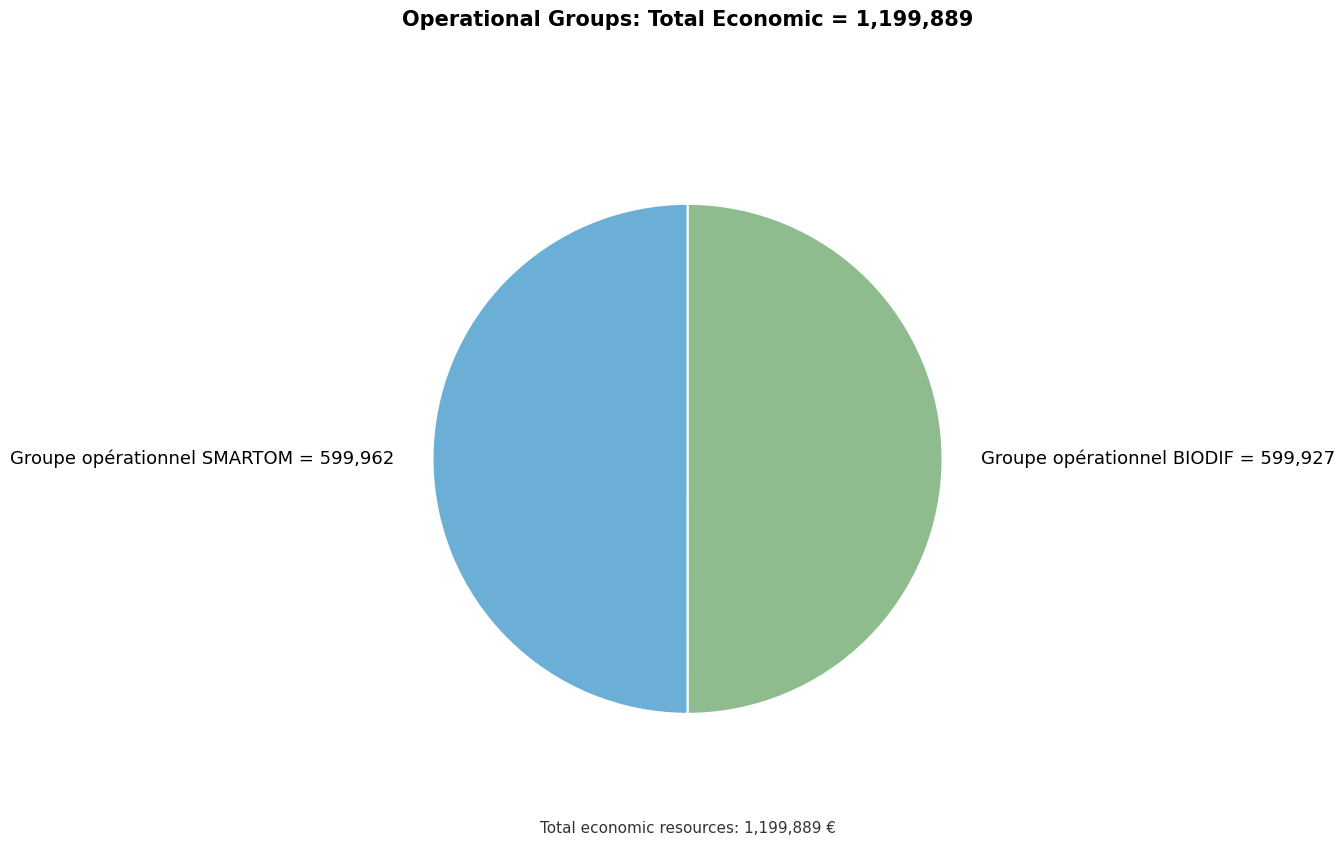

Is the sum of Groupe opérationnel BIODIF and Groupe opérationnel SMARTOM greater than half?

Yes